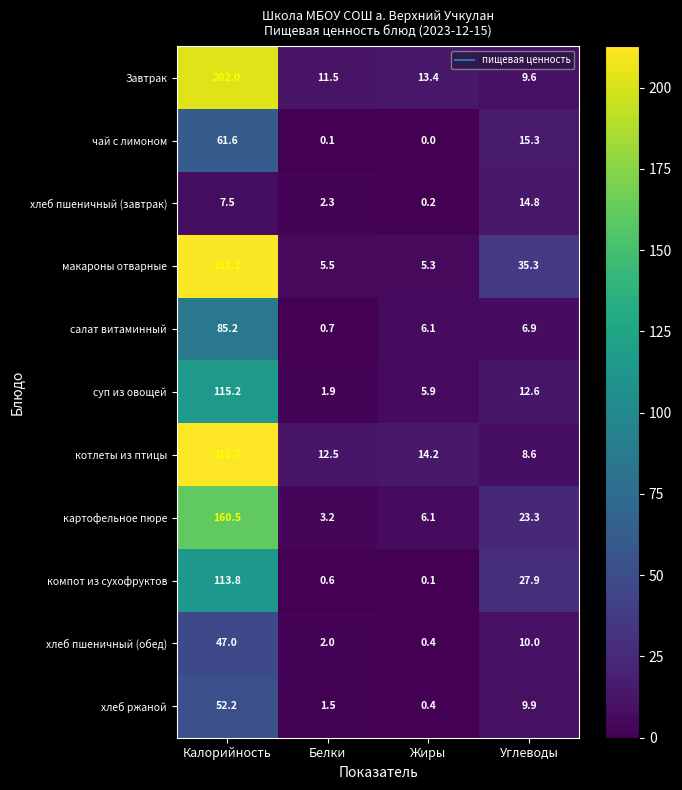

Between Белки and Жиры, which series saw the biggest shift?

салат витаминный